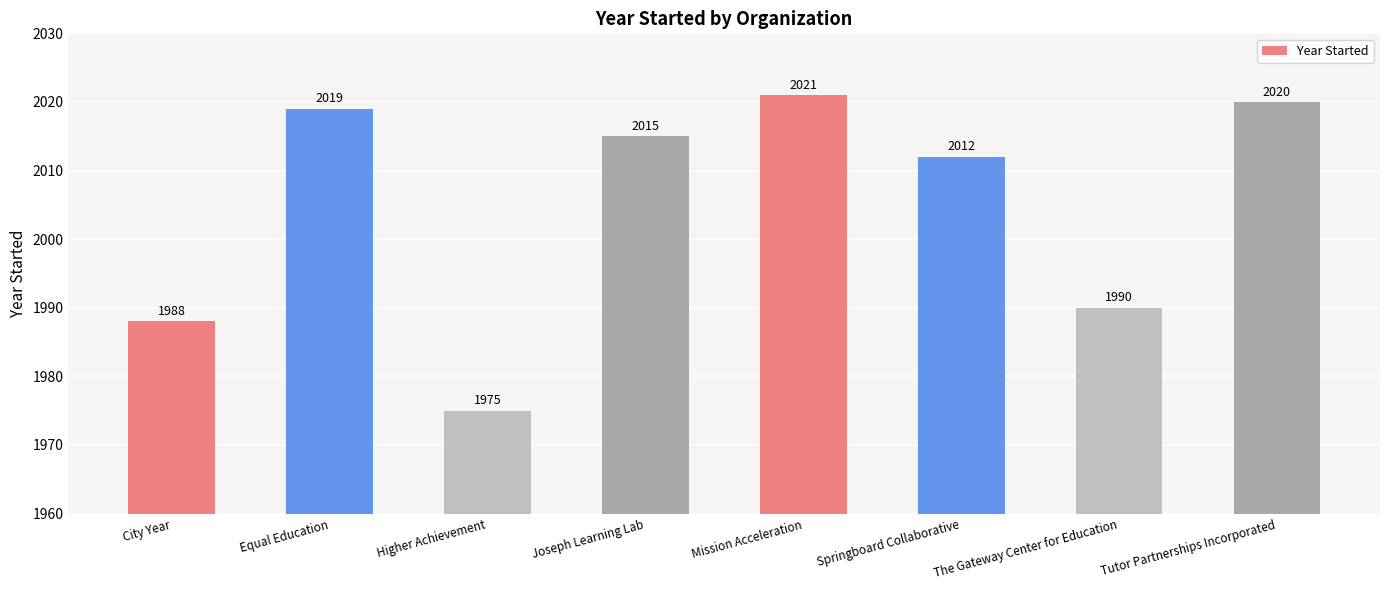

What is the label of the 5th bar from the left?

Mission Acceleration